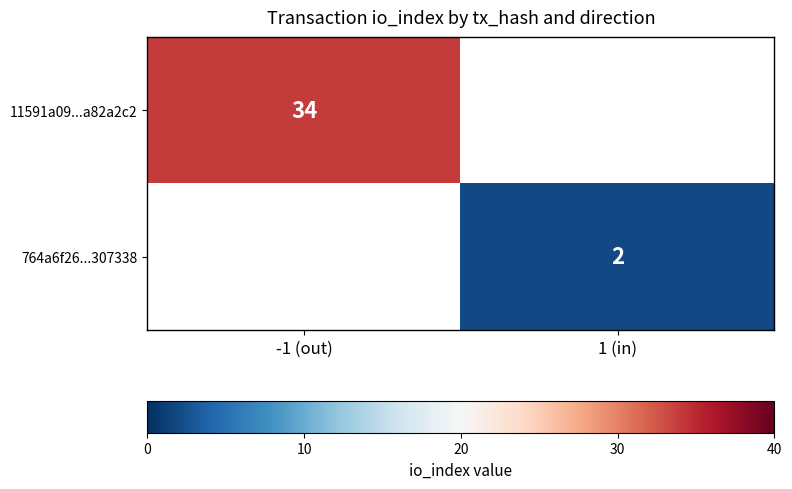

At how many categories does at least one series exceed 33?

1